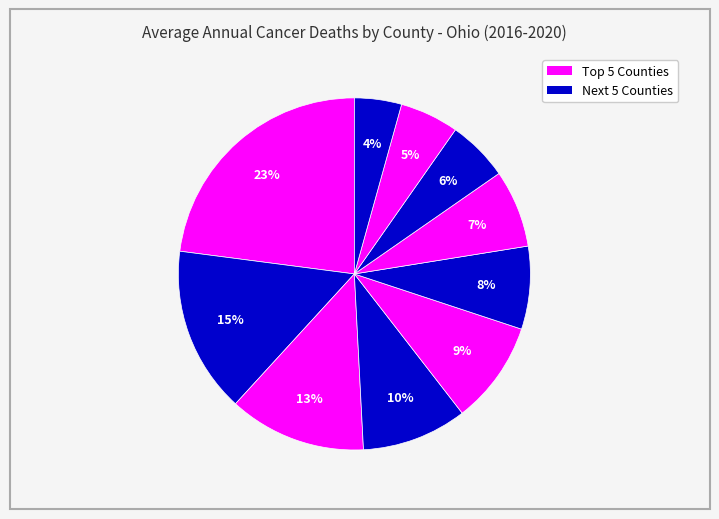

How many slices are in this pie chart?

10